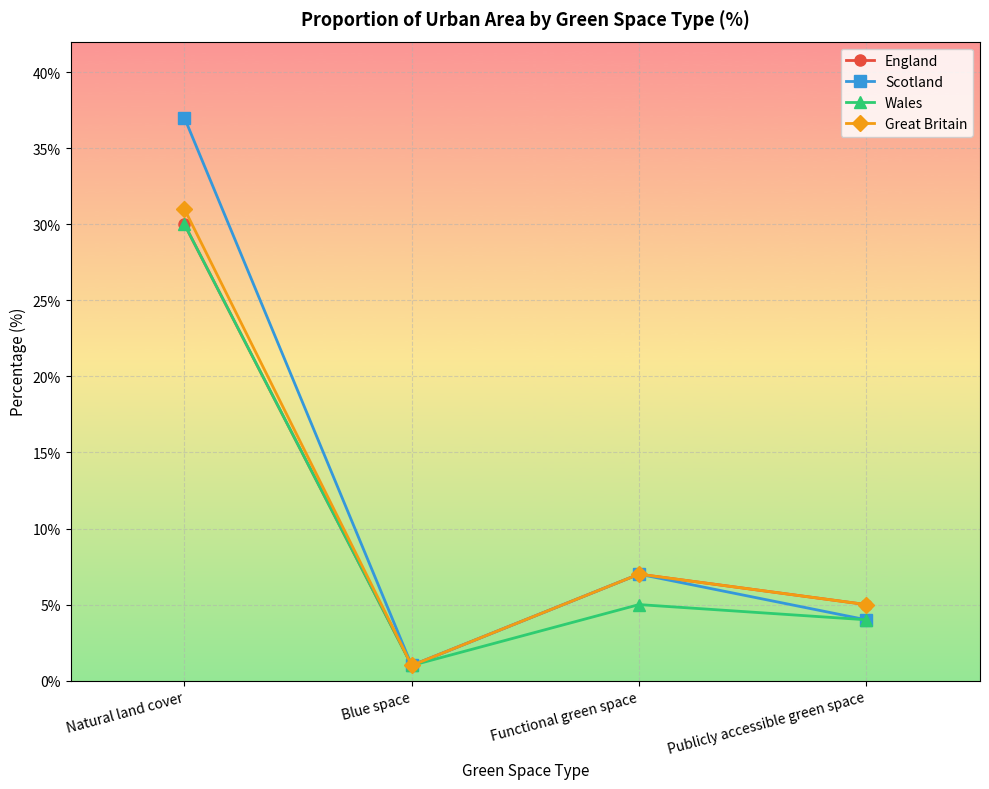

At how many categories does at least one series exceed 29?

1